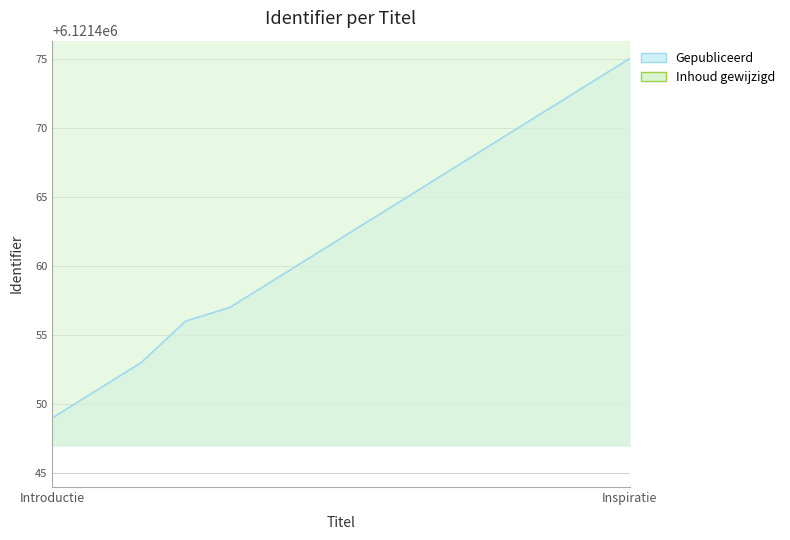

Rank the categories by Gepubliceerd value from lowest to highest.

Introductie, Doelen, Toetsvormen en criteria, Organisatie en planning, Week 1, Week 2, Week 3, Week 4, Week 5, Week 6, Week 7, Week 8, Week 9, Inspiratie